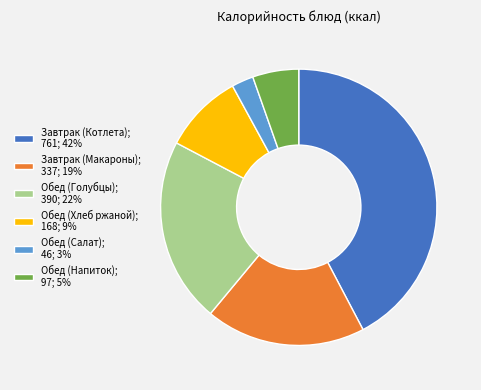

The Завтрак (Макароны) slice represents 13% of the pie. True or false?

False